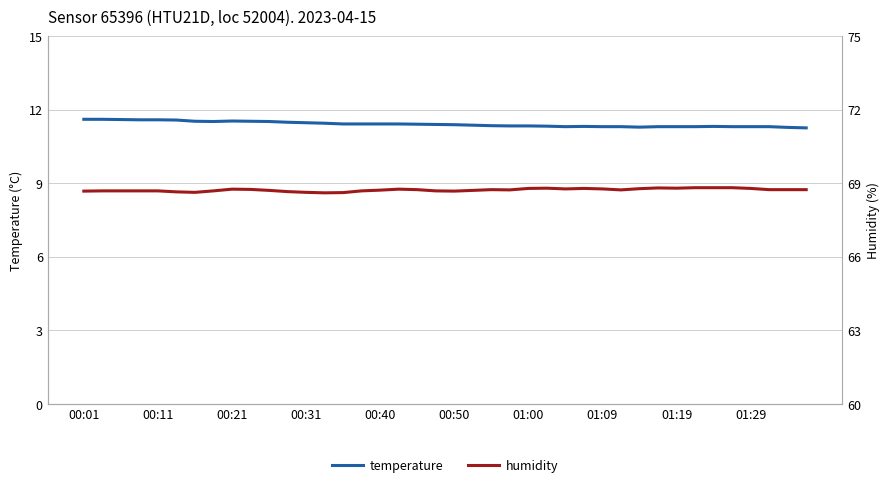

What is the sum of all temperature values?

456.1